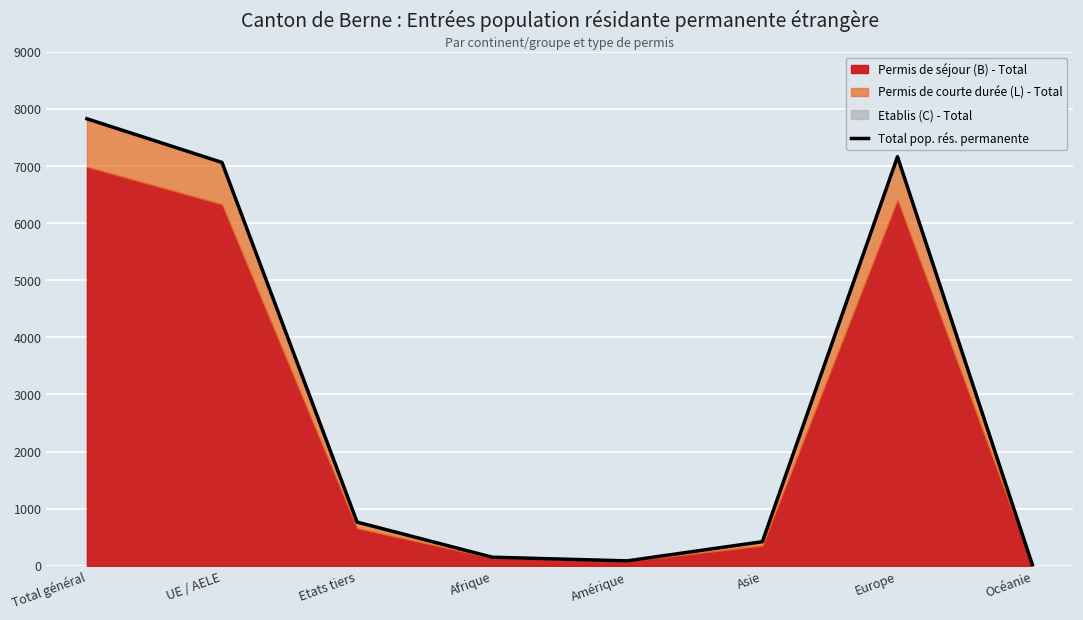

Reading right to left, transcribe all the data shown in this chart.

6	7163	422	86	150	765	7063	7828